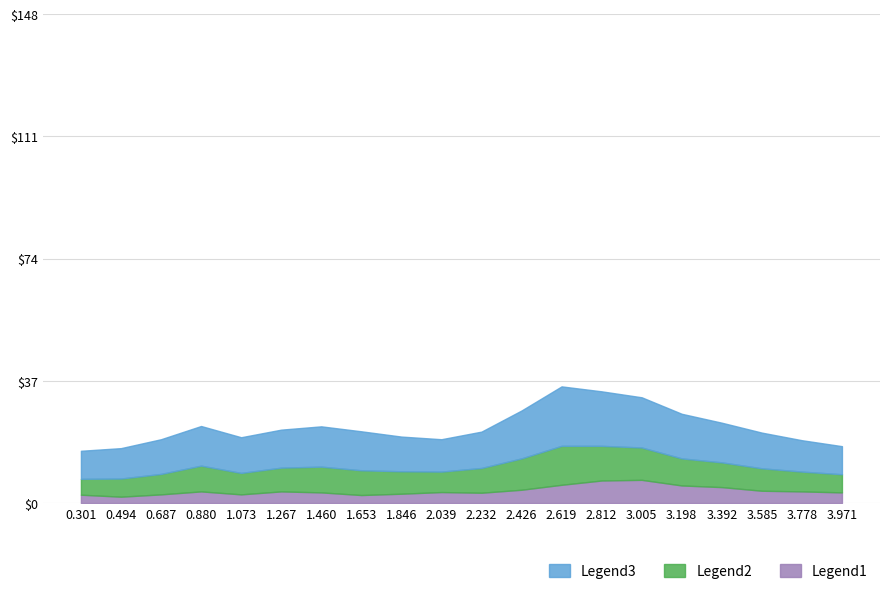

At which category does the chart reach its minimum across all series?

0.494